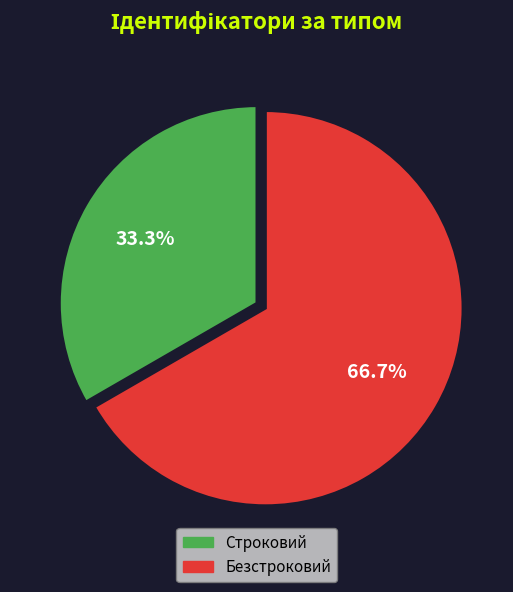

True or false: Безстроковий accounts for 67% of the total.

True